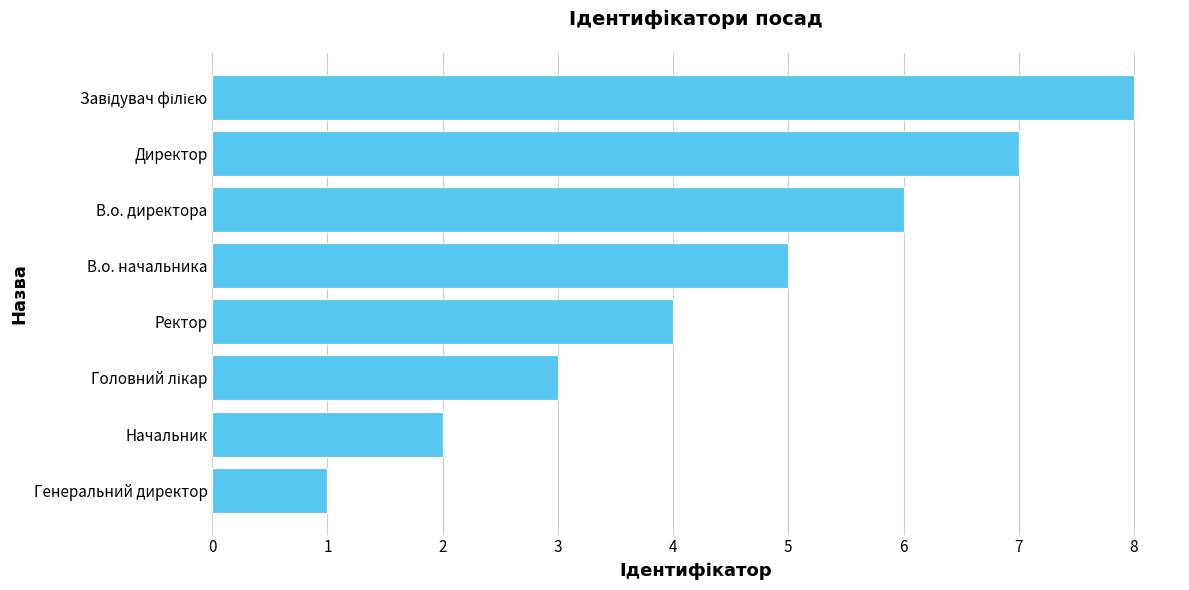

At which label is the value closest to 4?

Ректор